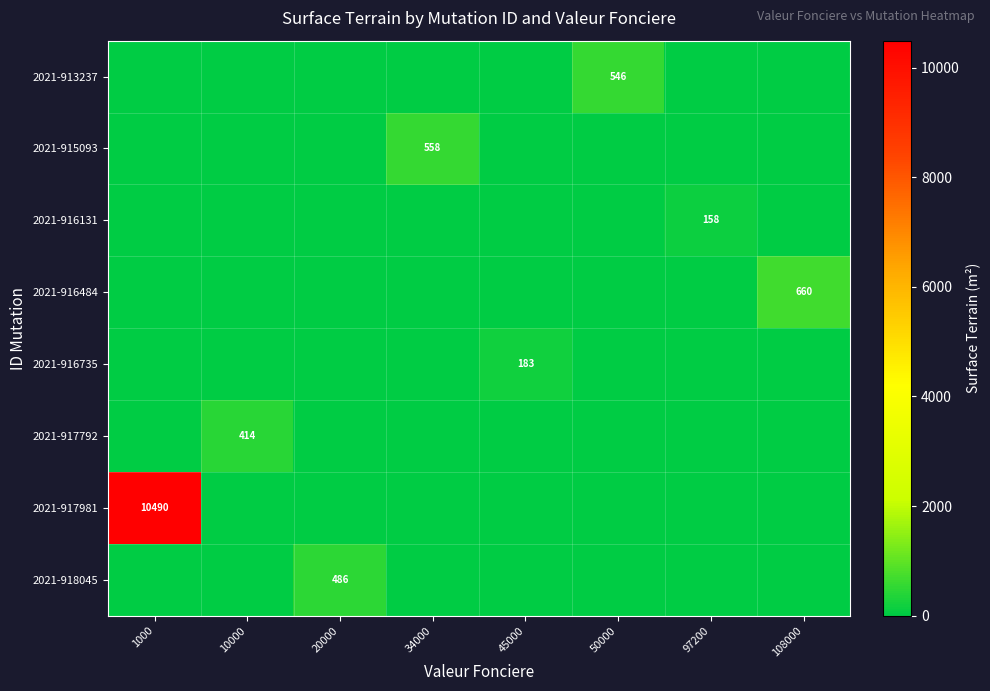

At which category does the chart reach its peak across all series?

1000